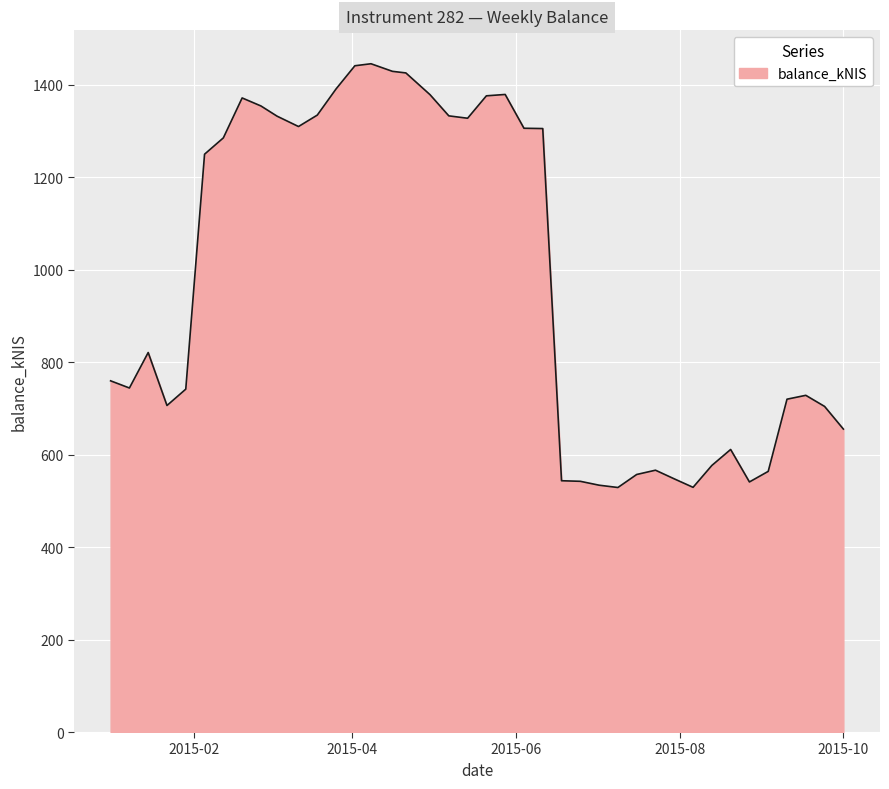

What is the difference between the maximum and minimum values?

916.5